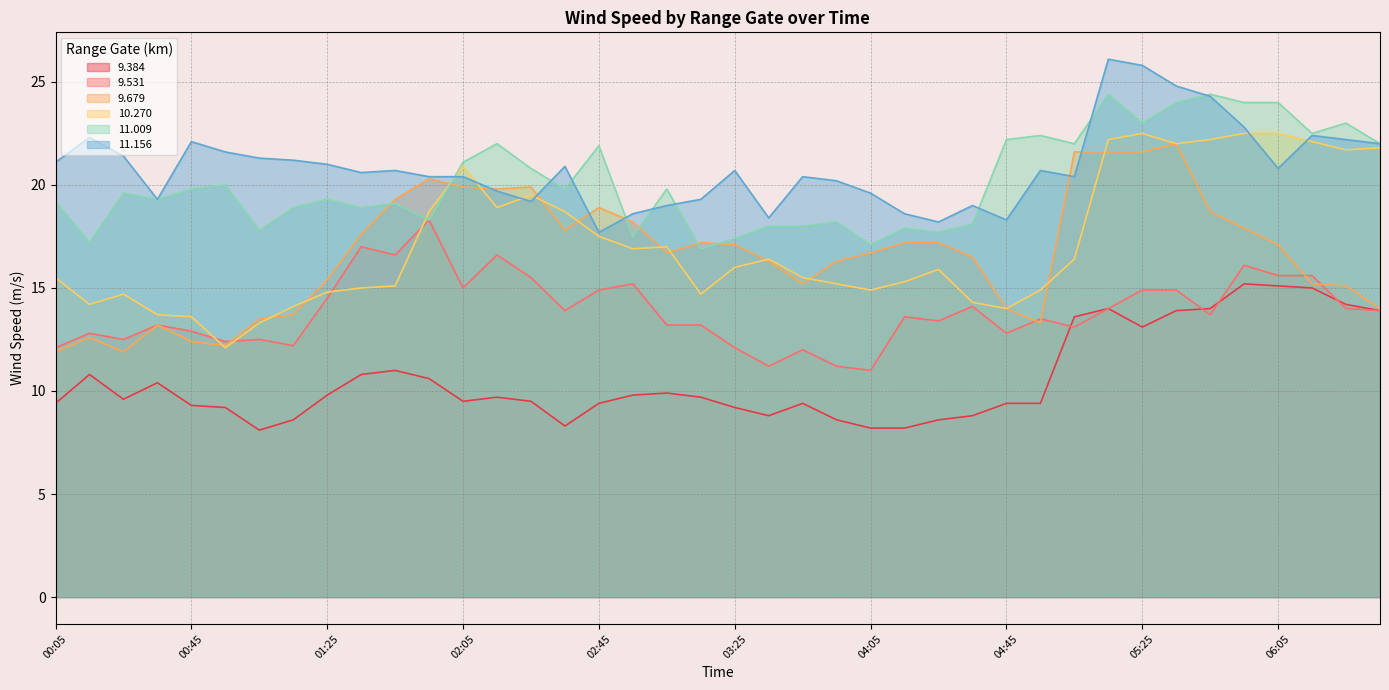

What is the difference between the maximum and minimum values in the 11.156 series?

8.4